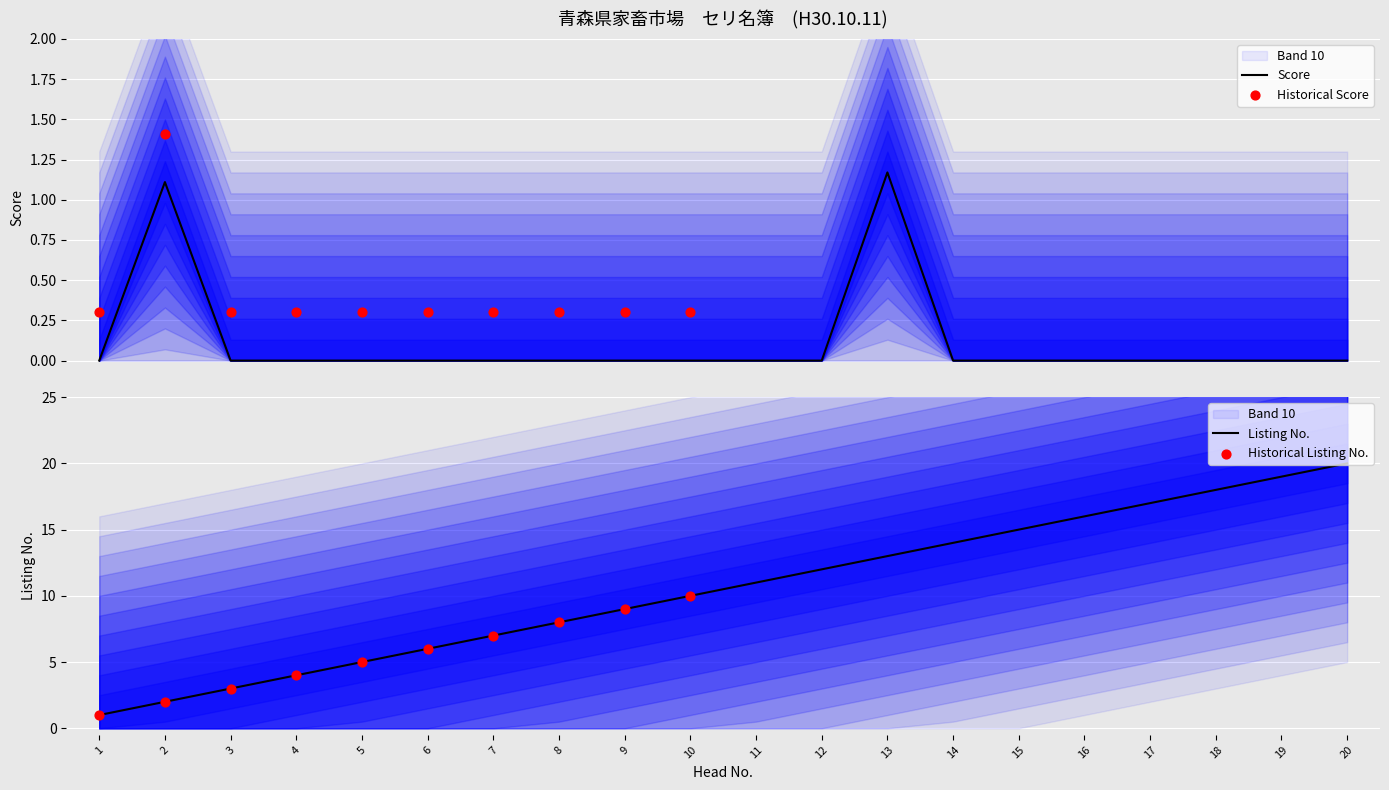

Is the value of score at 10 greater than the value of listing_no at 4?

No